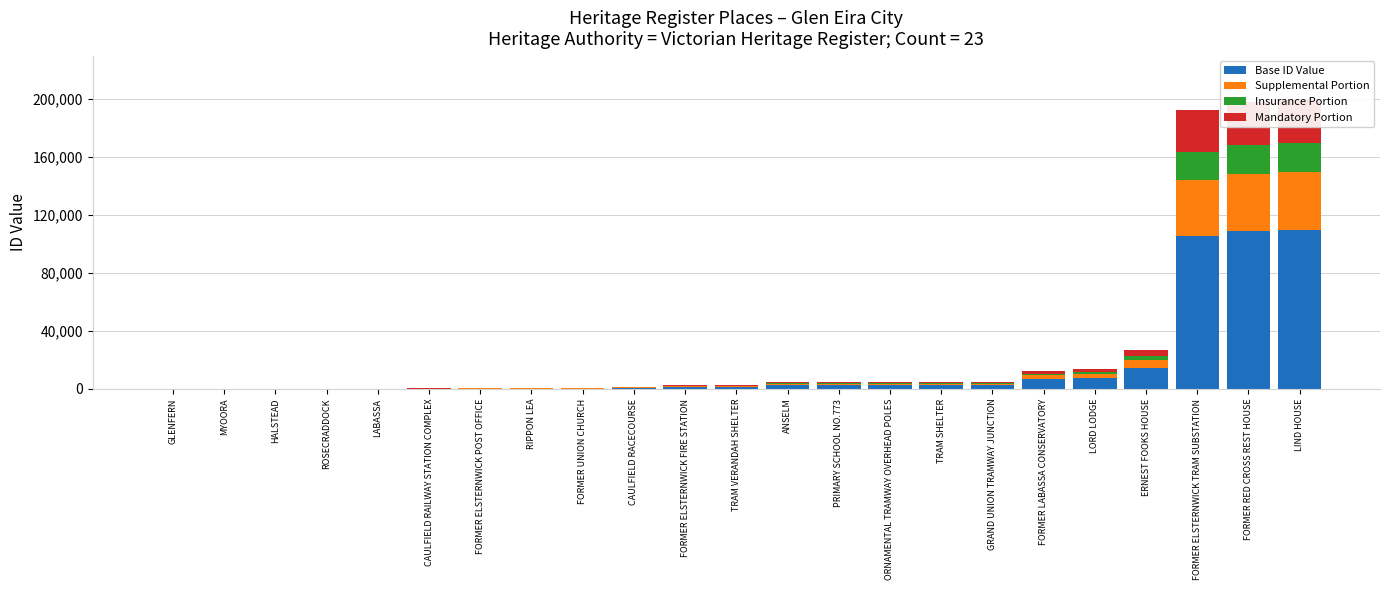

At which label is Base ID Value closest to 54985?

ERNEST FOOKS HOUSE